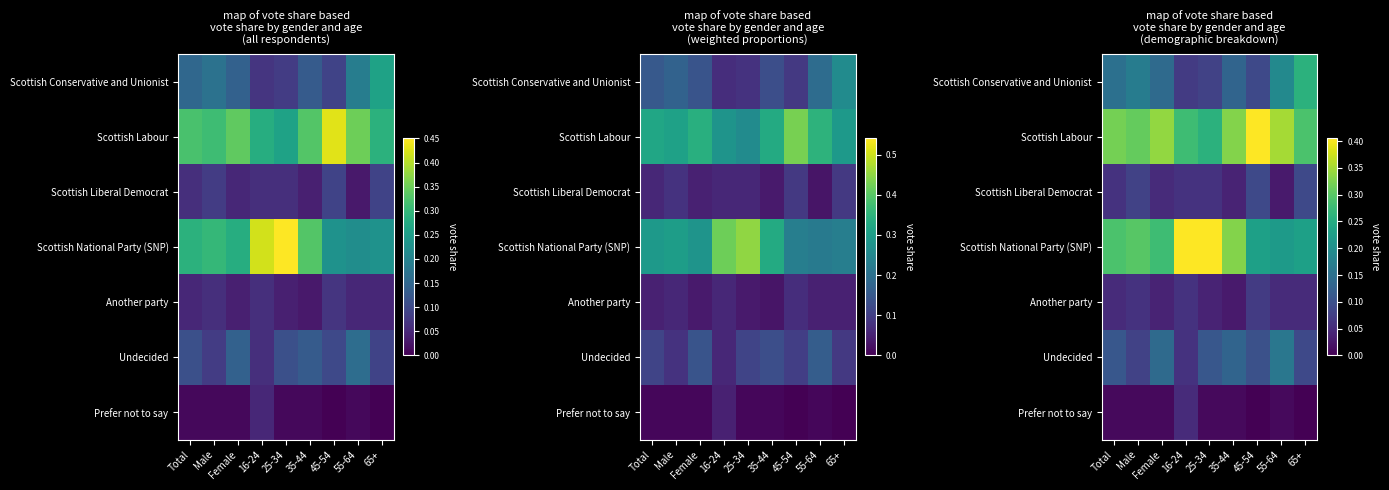

The value of Undecided at Female is 0.1. True or false?

True